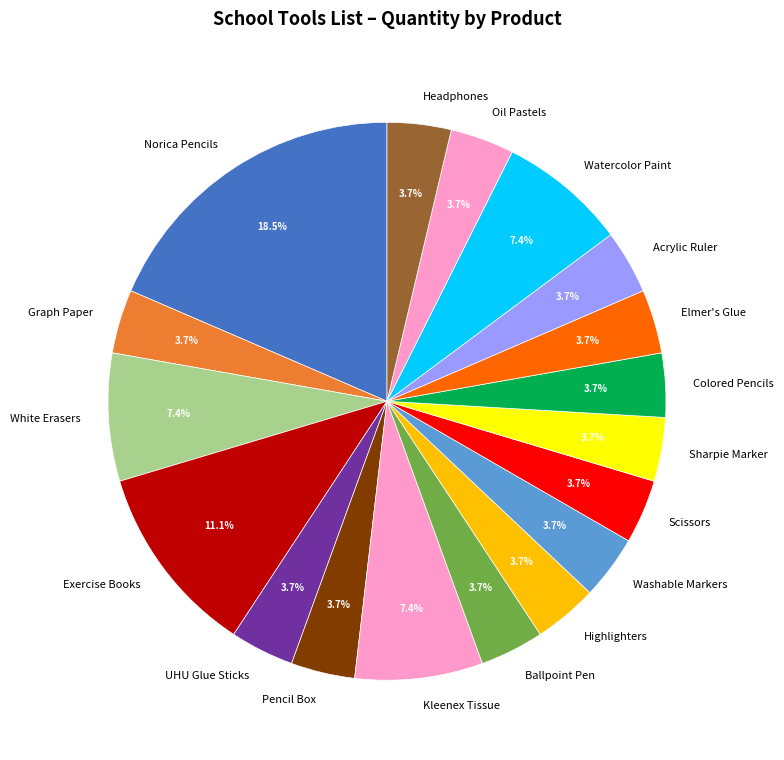

How much of the chart is everything except Elmer's Glue?

96.3%